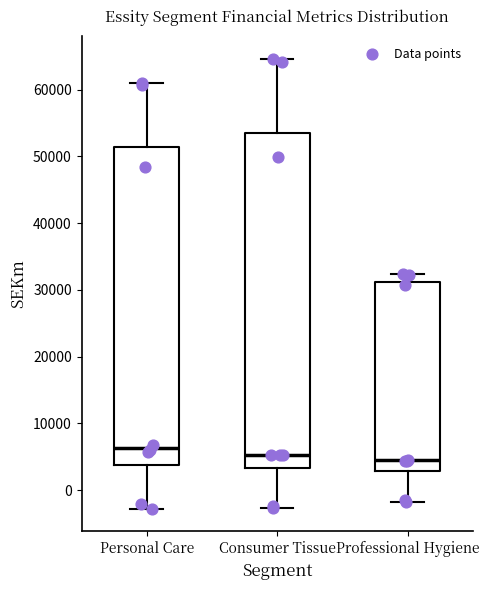

Reading left to right, read every box against the y-axis: the position of its median line, the range the box covers, and the ends of its whiskers. The values are not printed on the chart, so give them approximately, as read against the axis.

Personal Care: median 6000, box 4000 to 51000, whiskers -3000 to 61000
Consumer Tissue: median 5000, box 3000 to 53000, whiskers -3000 to 65000
Professional Hygiene: median 4000, box 3000 to 31000, whiskers -2000 to 32000